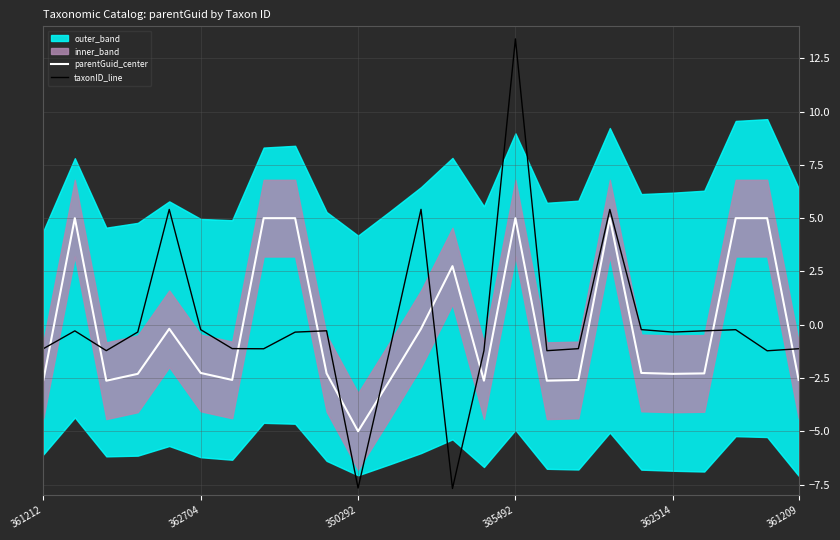

At which label does taxonID_line reach its peak?

385492